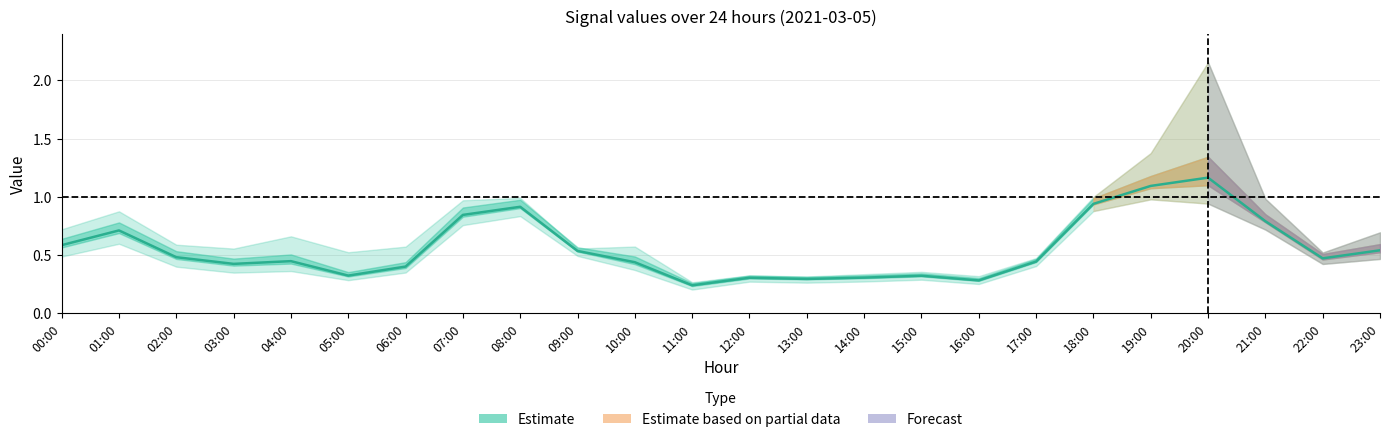

Does the chart display data point markers on the line(s)?

No